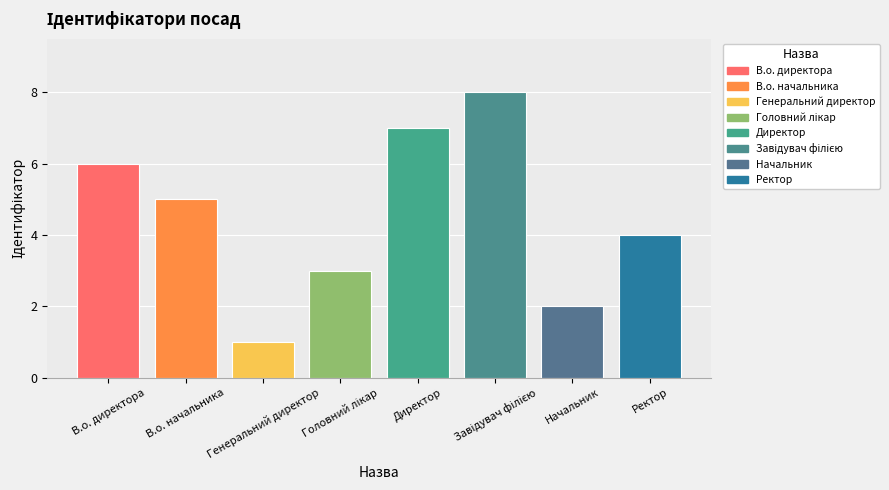

What position from the right is Директор?

4